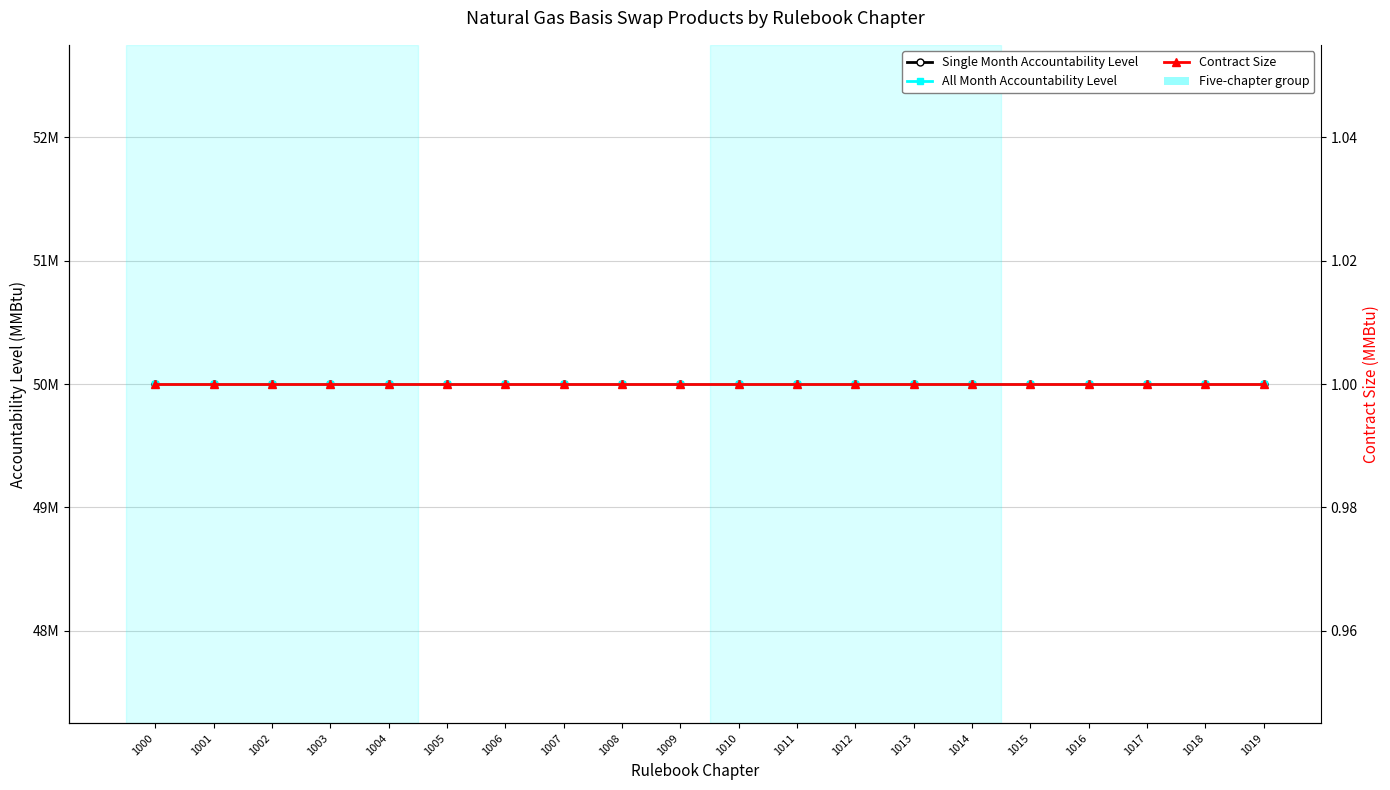

What are all the series names shown in the legend?

Single Month Accountability Level, All Month Accountability Level, Contract Size